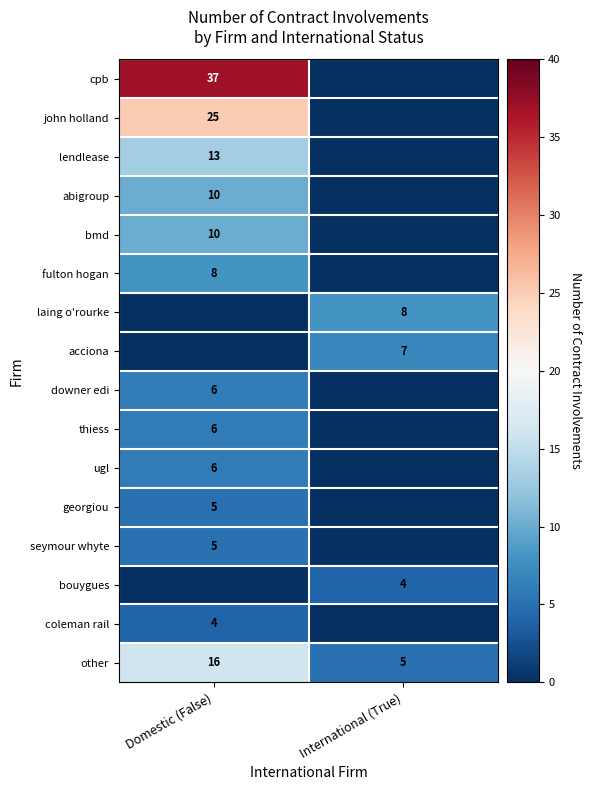

Is it true that lendlease equals 5 at Domestic (False)?

False